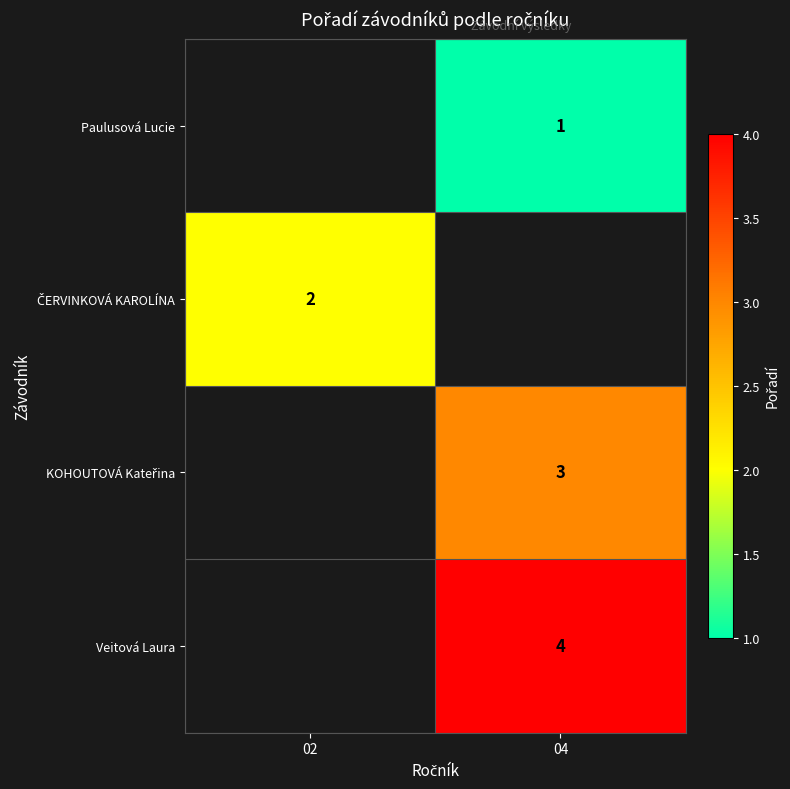

Is it true that Veitová Laura equals 5 at 04?

False